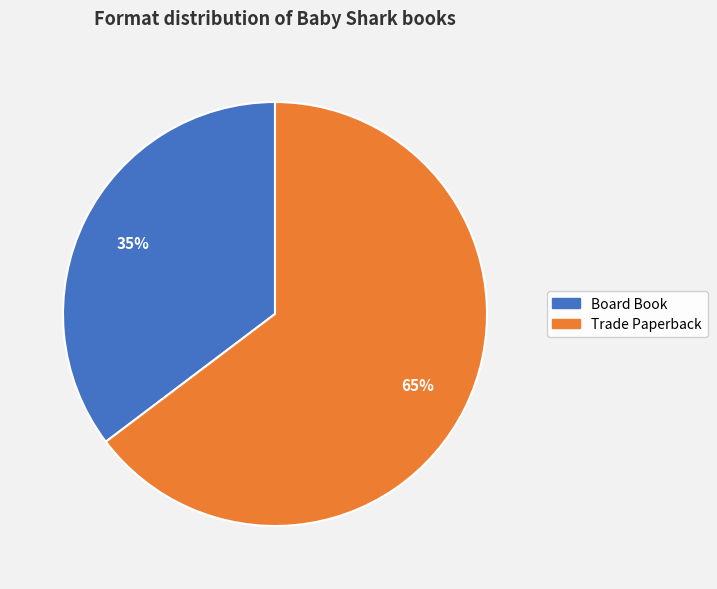

What is the ratio of the value at Board Book to the value at Trade Paperback?

0.5